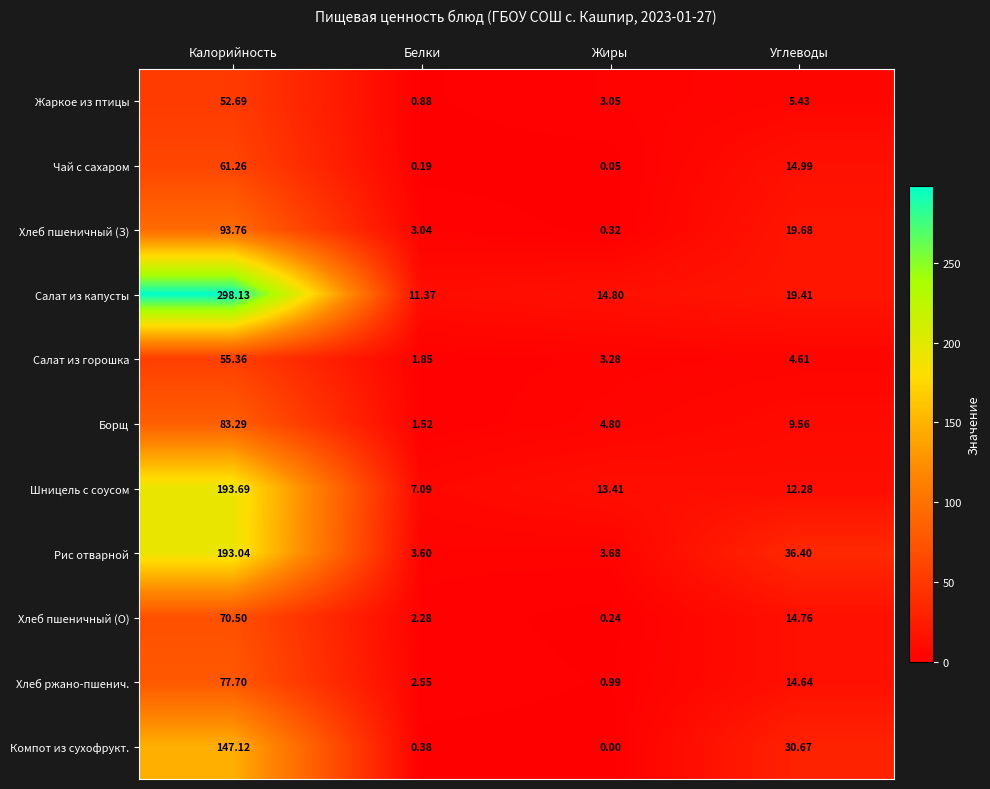

Which category has the highest value across all series?

Калорийность